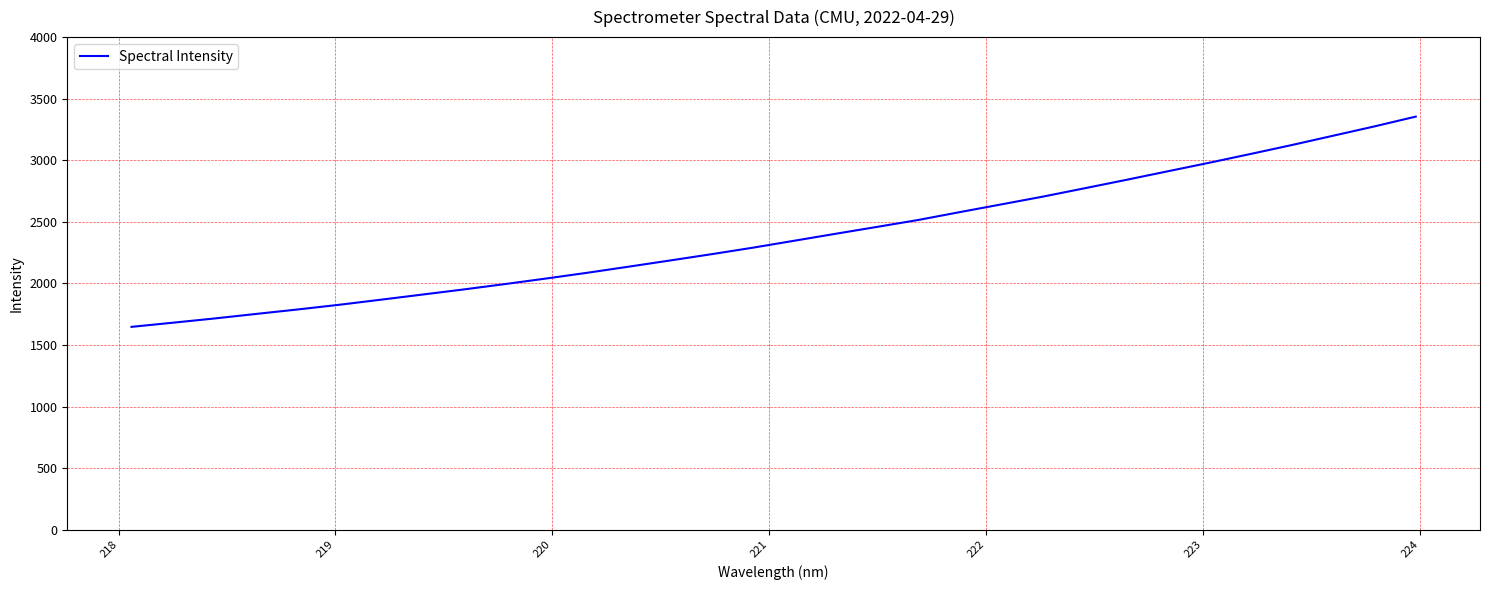

What is the smallest value displayed?

1646.9